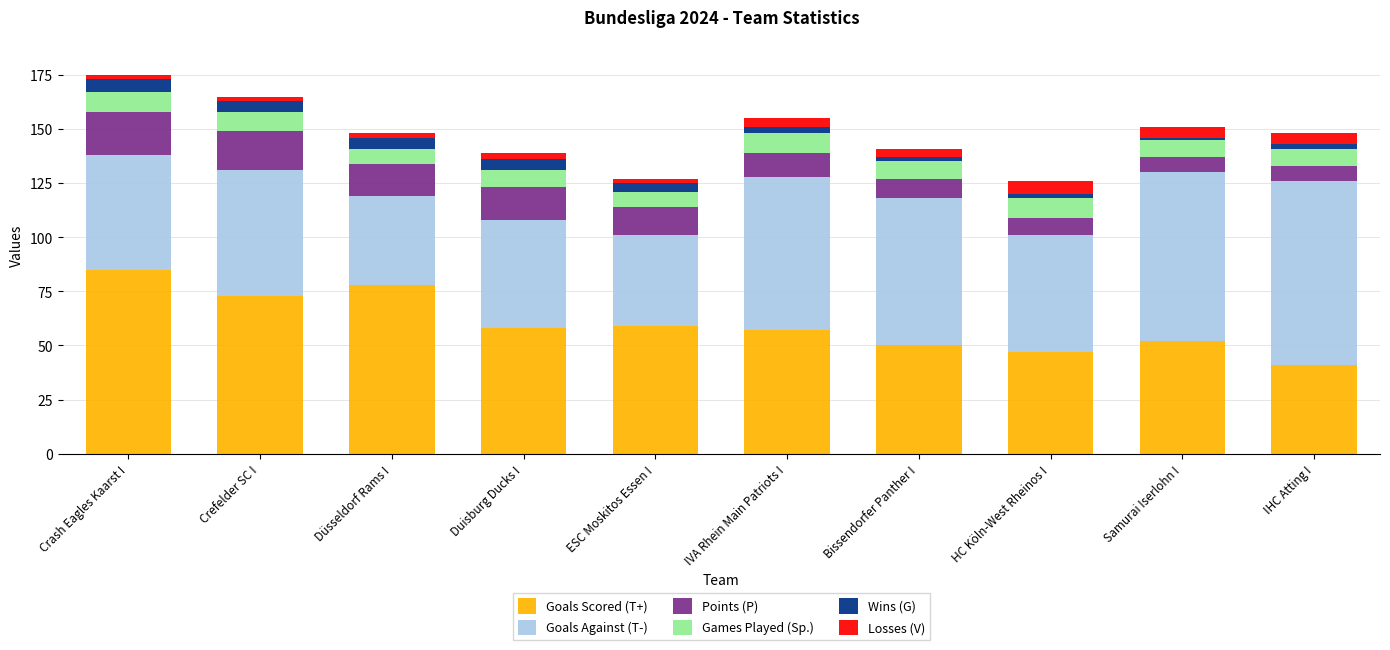

Count the number of data series in this chart.

6